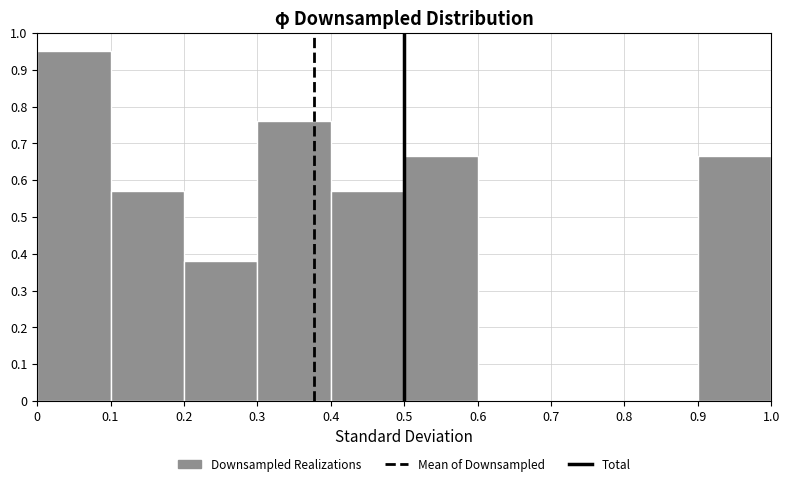

Reading left to right, list every bar in this chart as the range it spans on the x-axis followed by its height. The values are not printed on the chart, so give them approximately, as read against the axis.

0 to 0.1: 0.95
0.1 to 0.2: 0.57
0.2 to 0.3: 0.38
0.3 to 0.4: 0.76
0.4 to 0.5: 0.57
0.5 to 0.6: 0.67
0.6 to 0.7: 0
0.7 to 0.8: 0
0.8 to 0.9: 0
0.9 to 1.0: 0.67